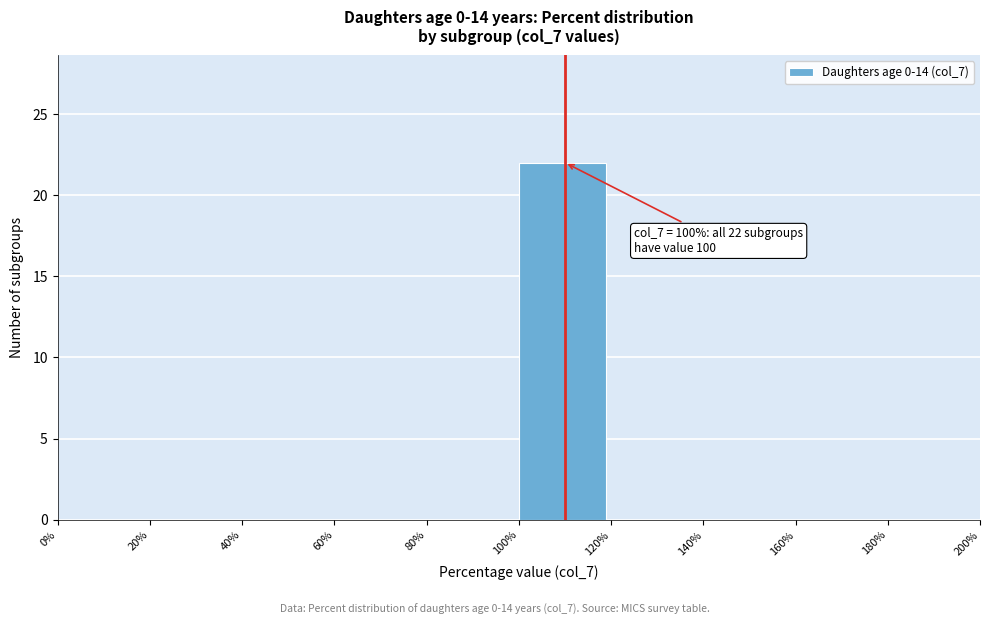

Which range on the x-axis has the tallest bar?

100% to 120%